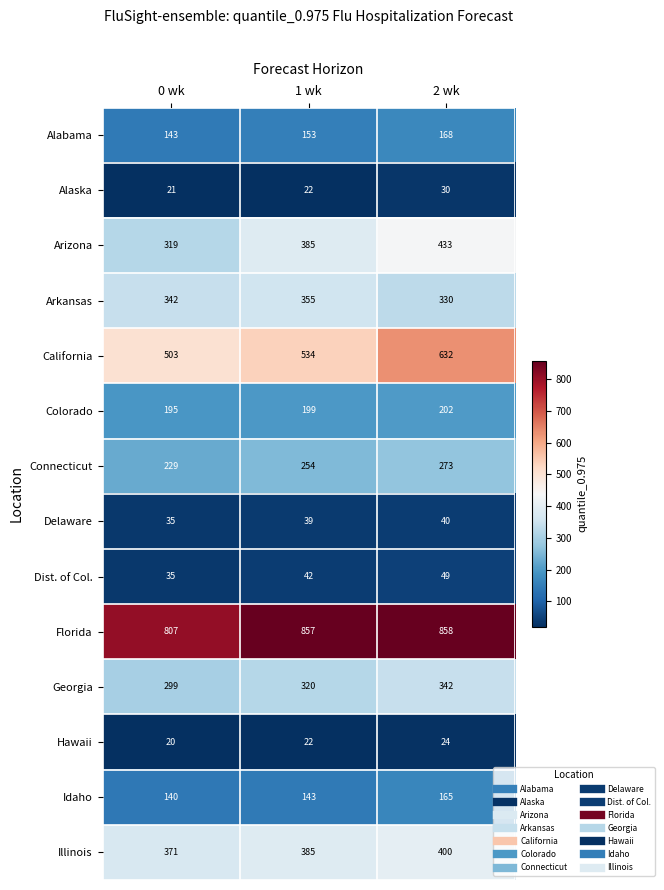

At how many categories does at least one series exceed 656?

3